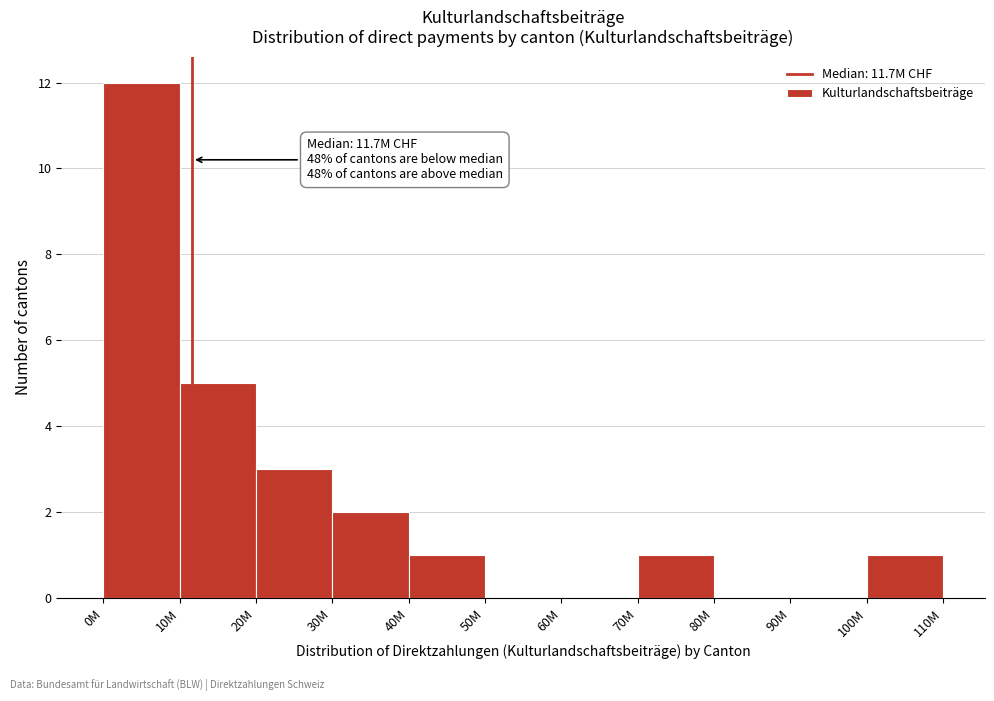

Reading right to left, what are all the values shown in this chart?

100M=1	90M=0	80M=0	70M=1	60M=0	50M=0	40M=1	30M=2	20M=3	10M=5	0M=12